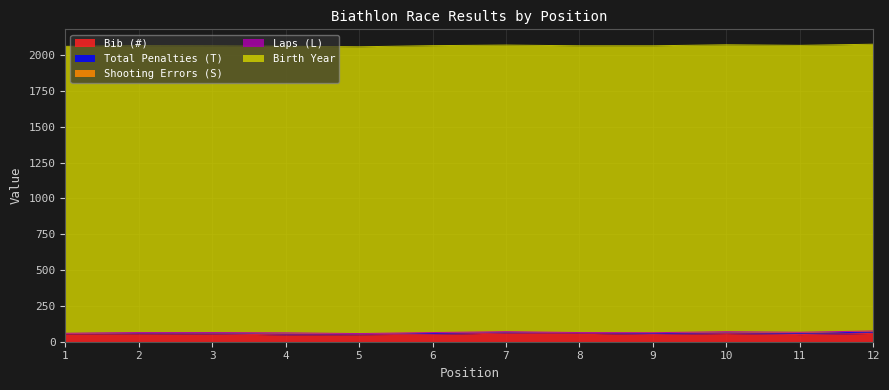

What is the approximate value of Bib (#) at 1, to the nearest 10?

60